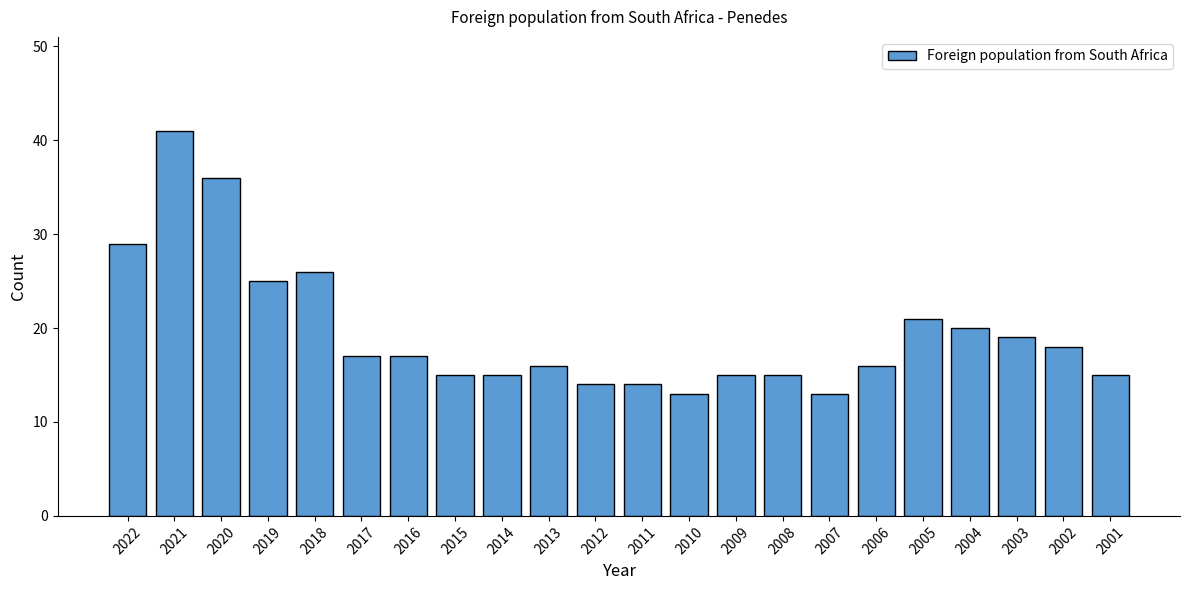

What is the ratio of the value at 2002 to the value at 2008?

1.2